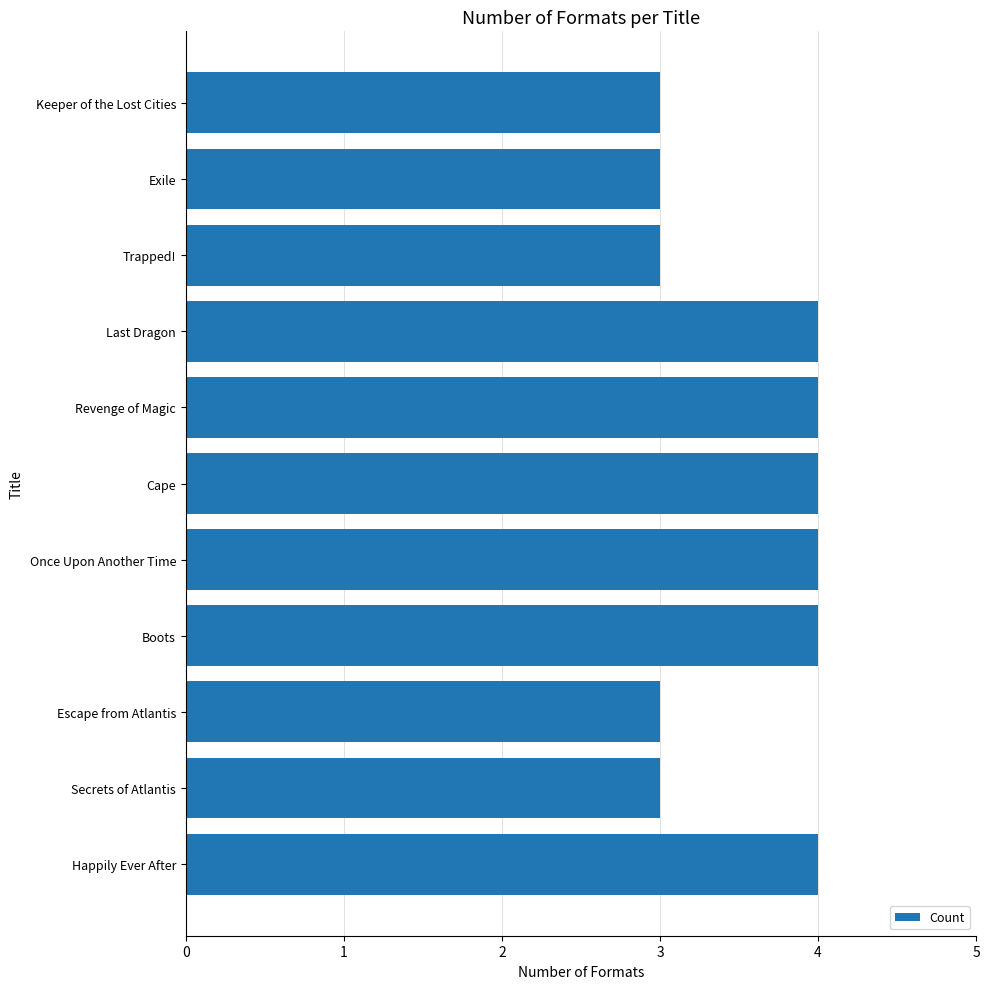

Which has a higher value, Cape or Keeper of the Lost Cities?

Cape